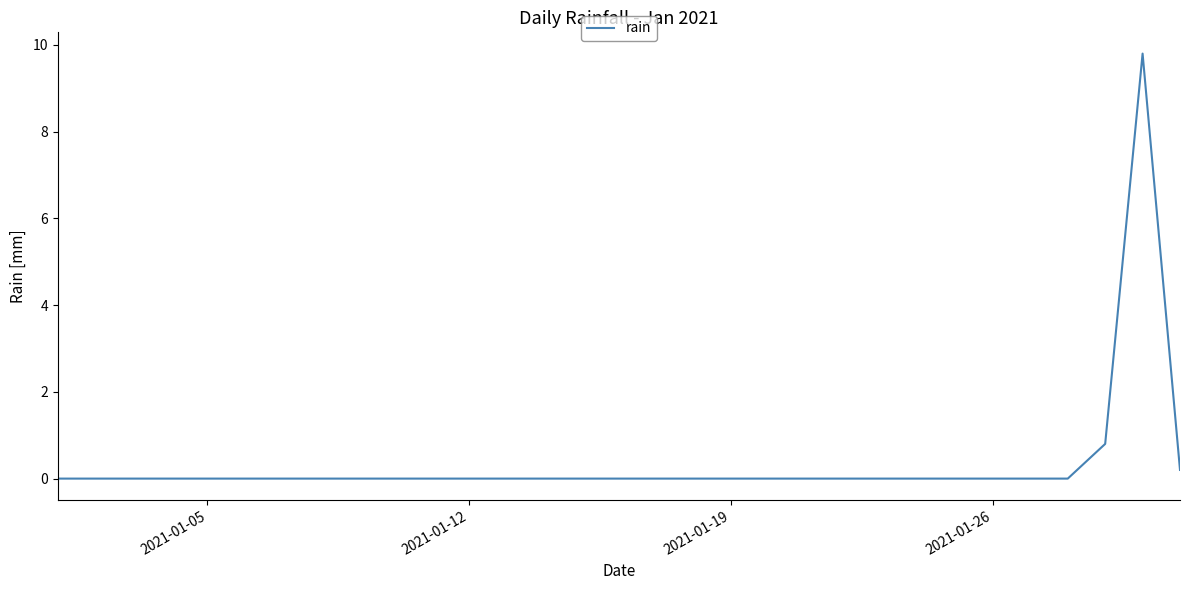

What is the difference between the maximum and minimum values?

9.8